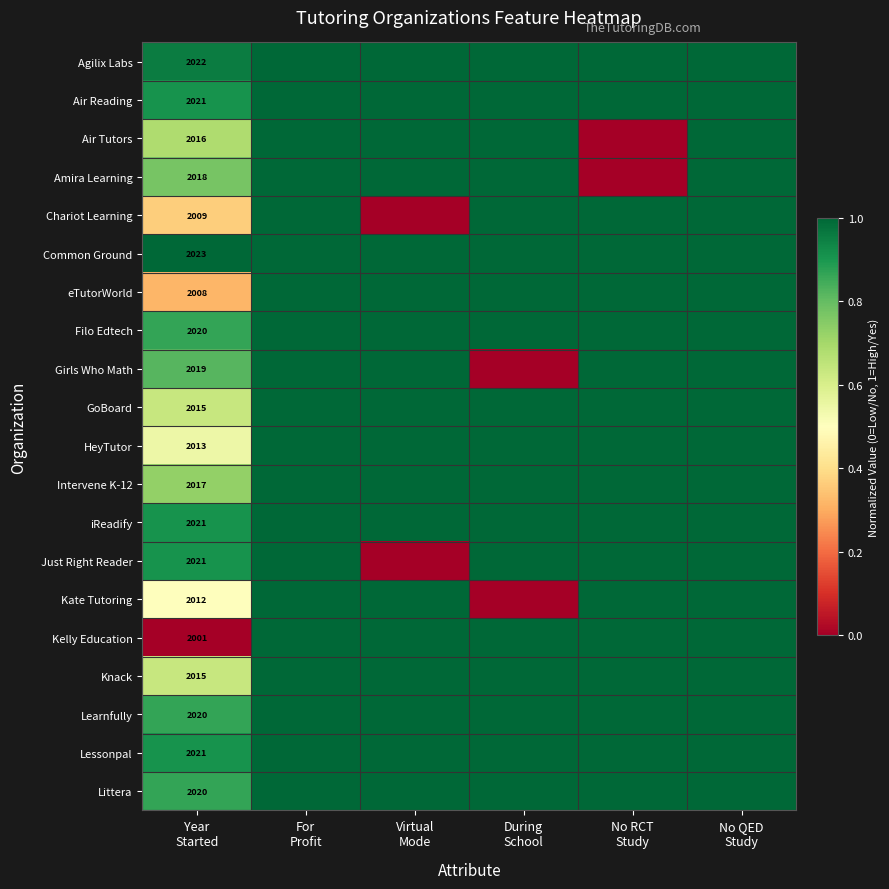

At how many categories does at least one series exceed 0?

6